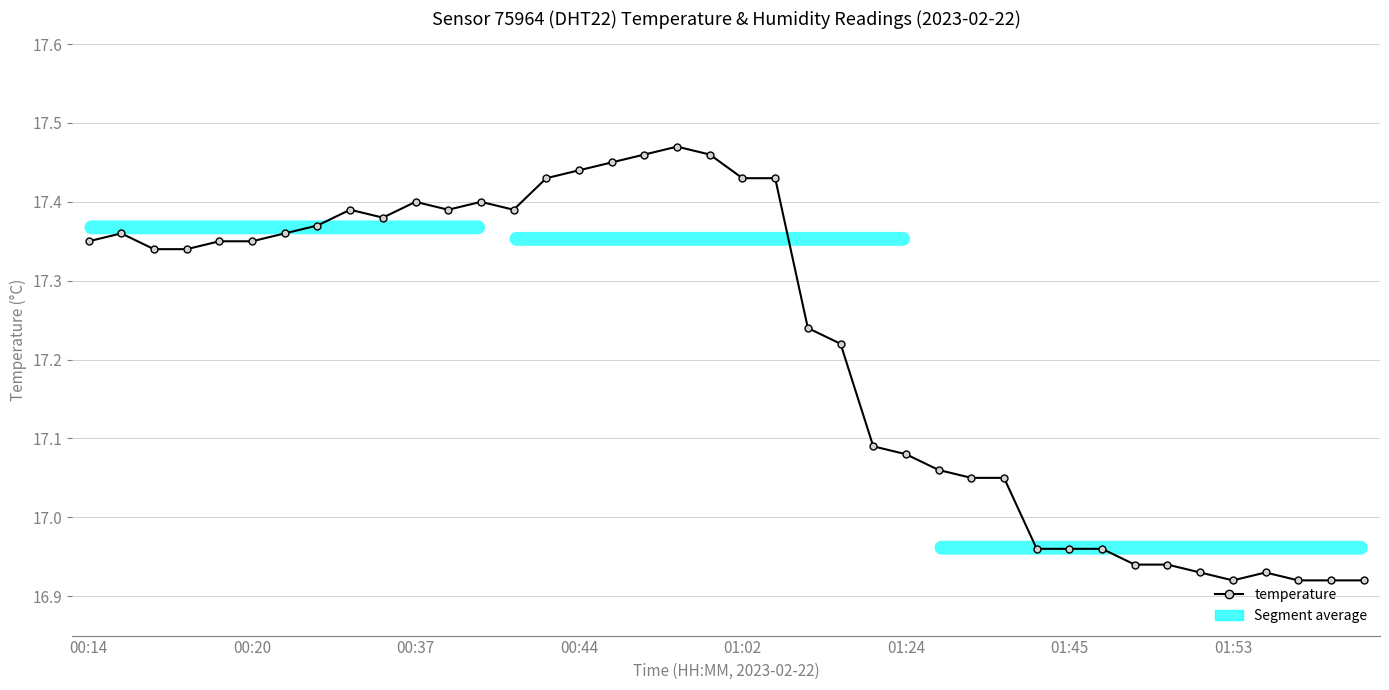

What is the sum of all values?

688.8